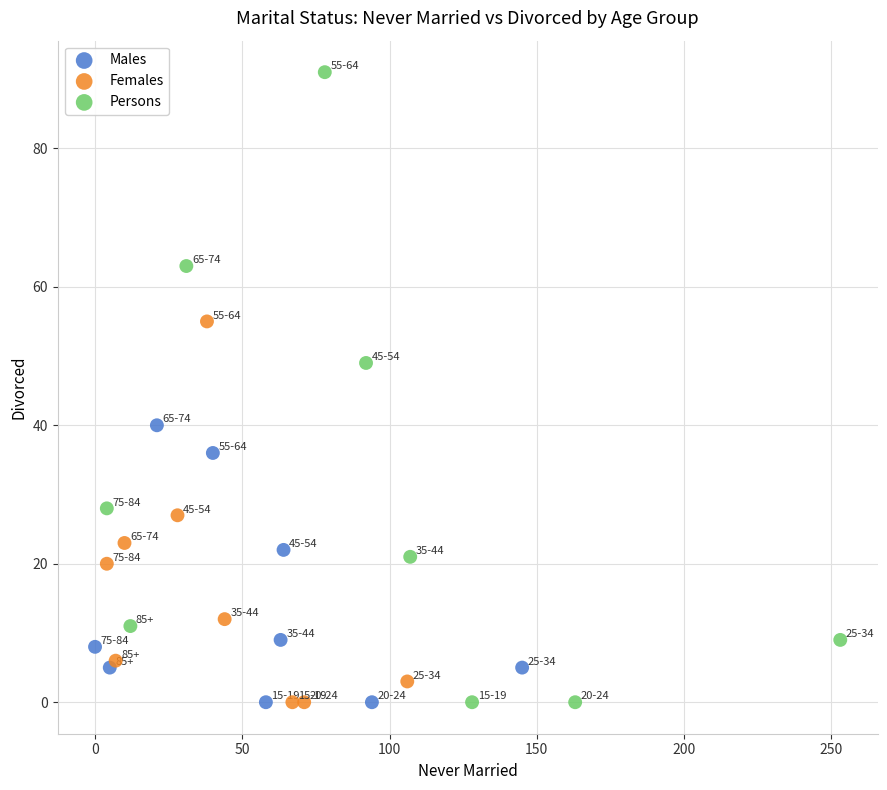

Which series contains the highest Y value?

Persons